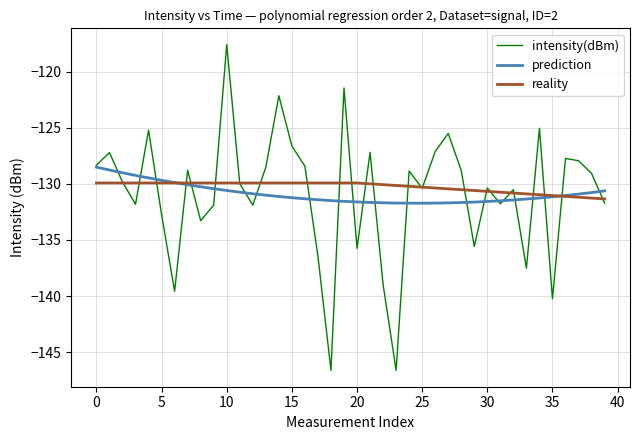

List the series in order of their peak value, highest first.

intensity(dBm), prediction, reality